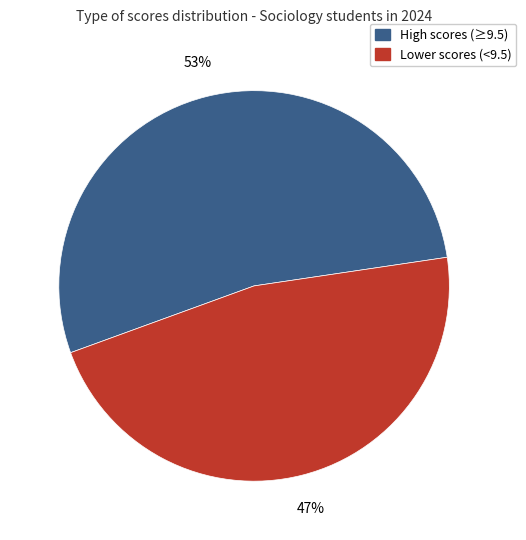

Does any single category account for the majority?

Yes